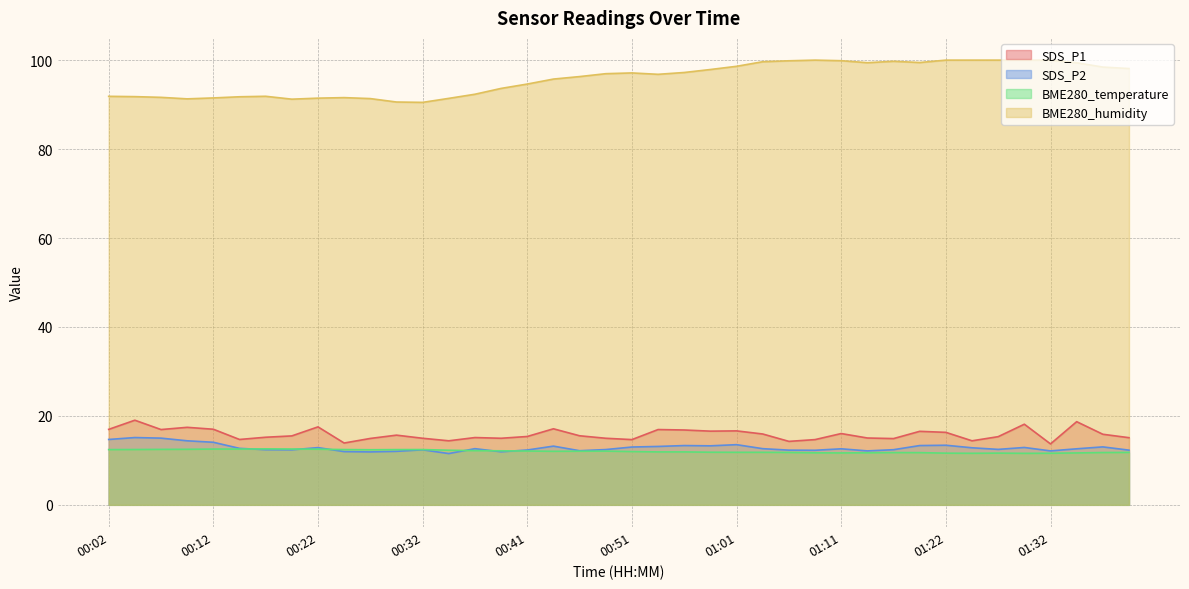

What is the difference between the maximum and minimum values in the SDS_P1 series?

5.3